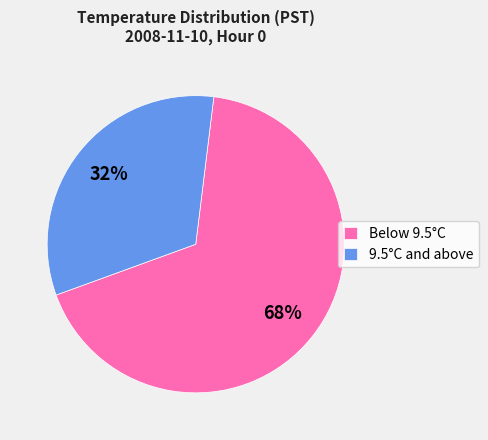

Does 9.5°C and above account for over 50% of the chart?

No